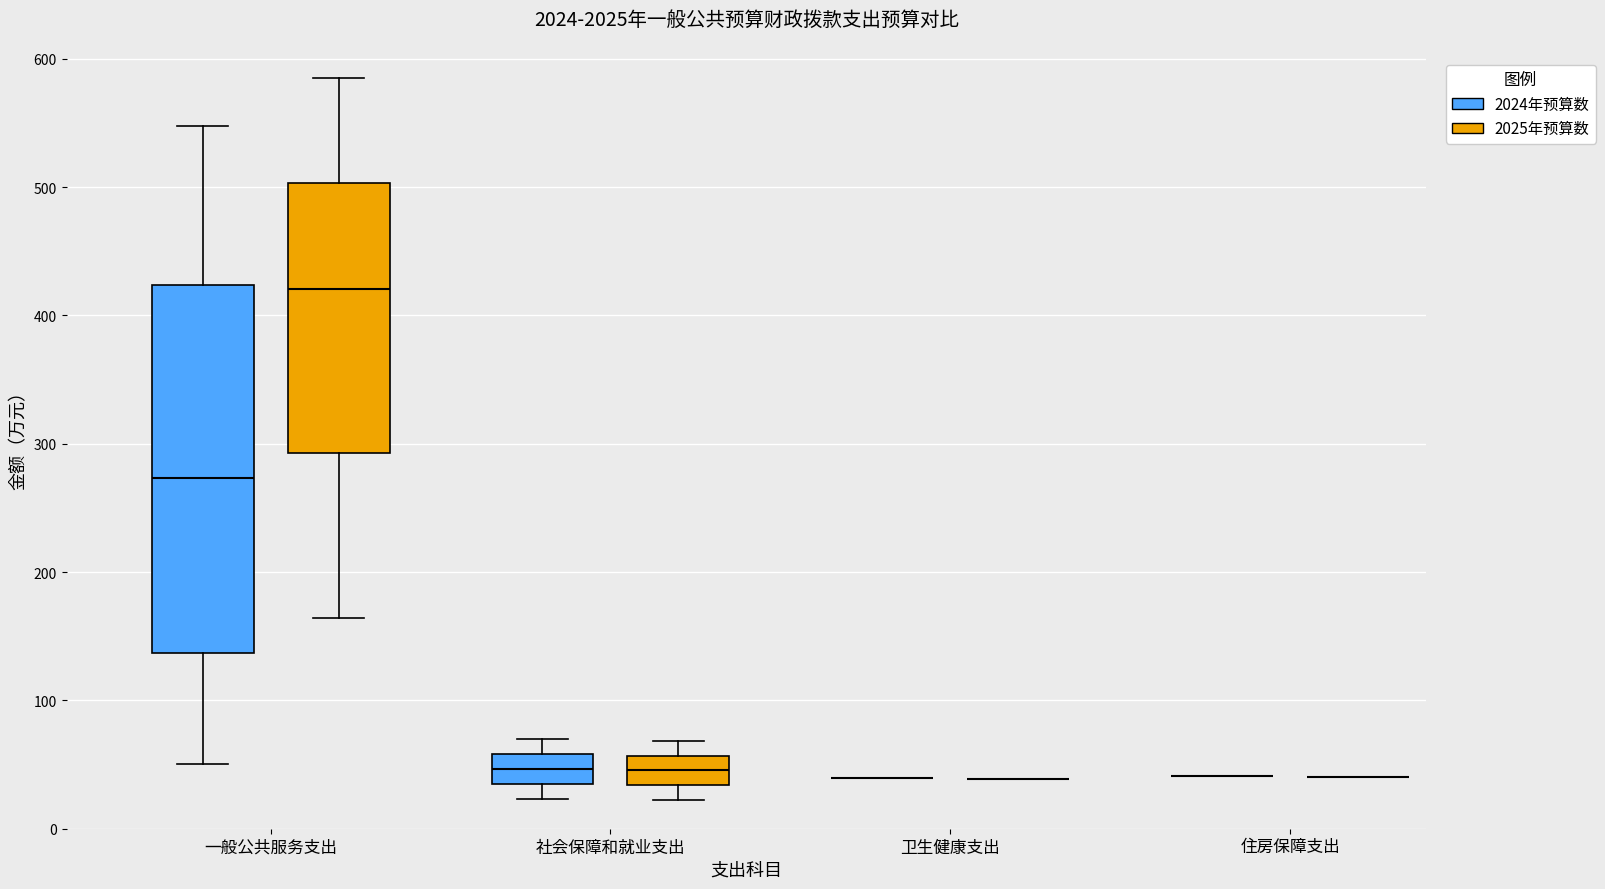

Which box is the tallest, from its lower edge to its upper edge?

一般公共服务支出 (2024年预算数)